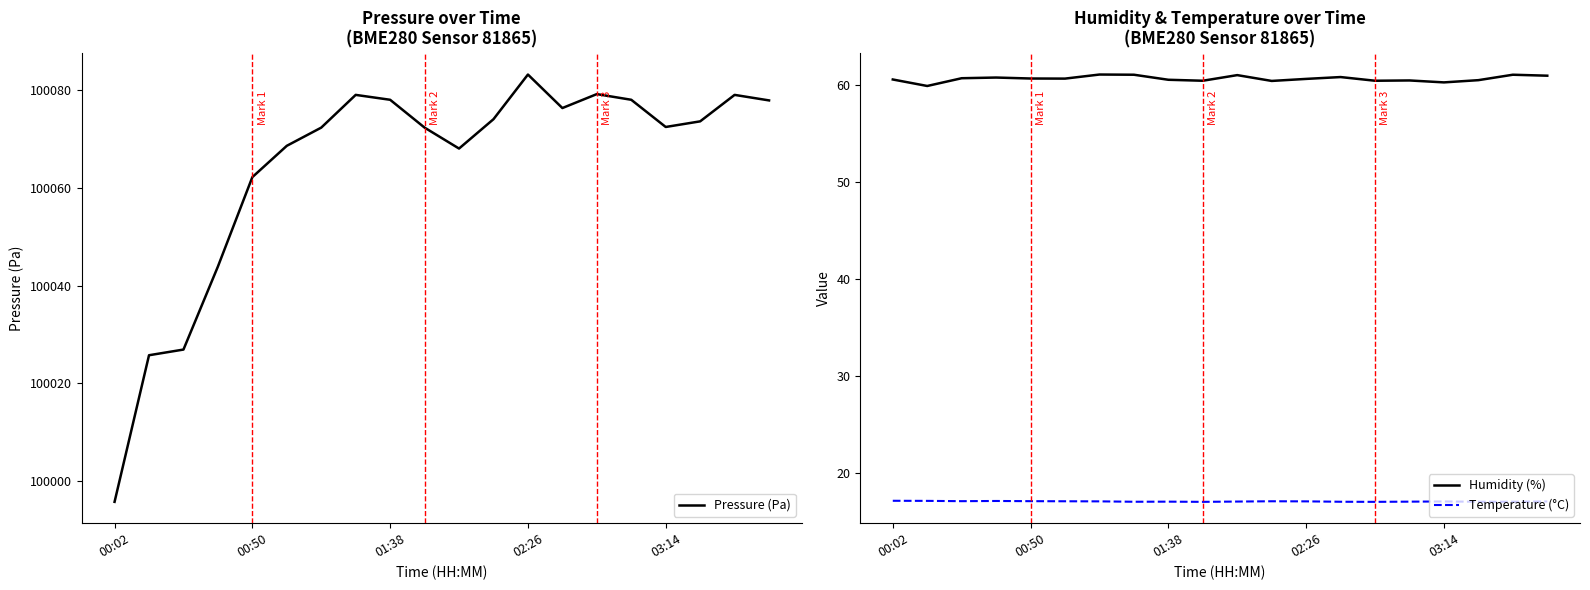

How many interior local peaks does the Temperature (°C) series have?

4